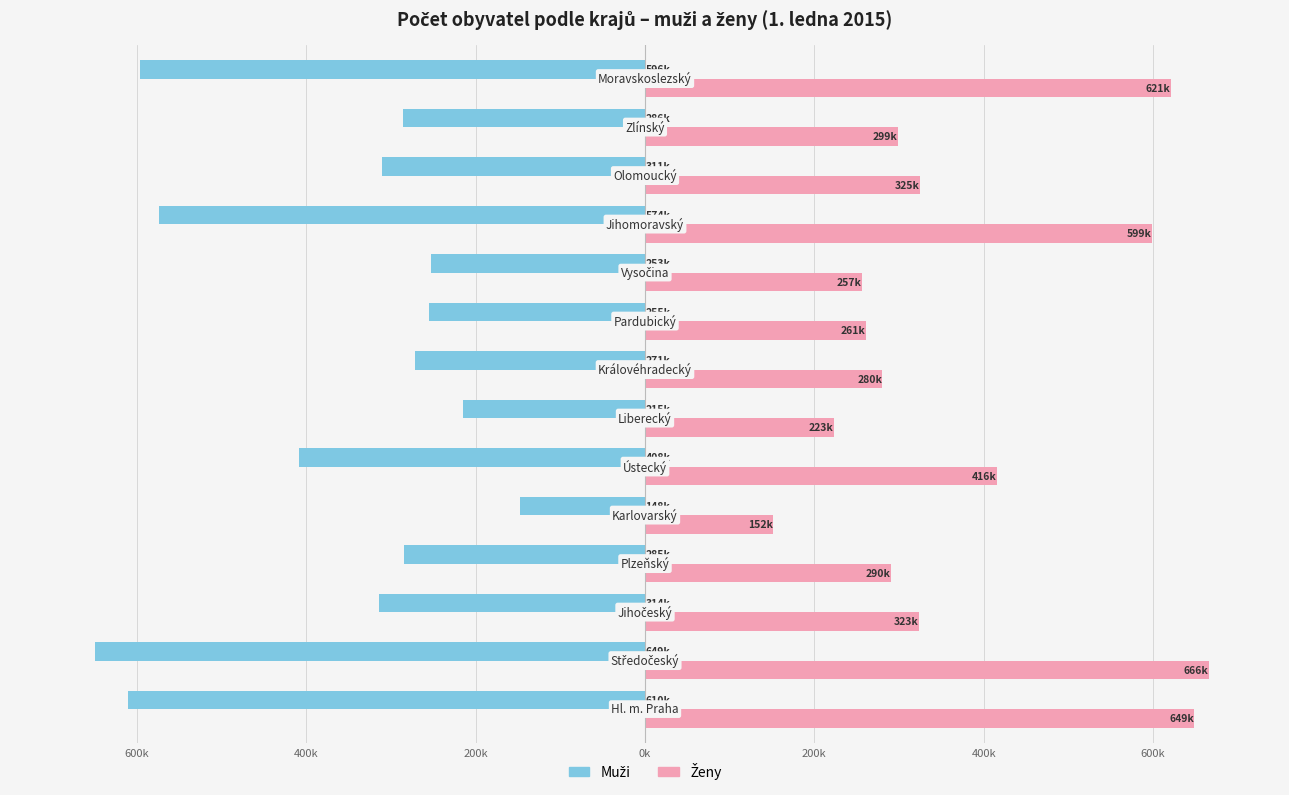

What is the average value of the Muži series?

-369.8